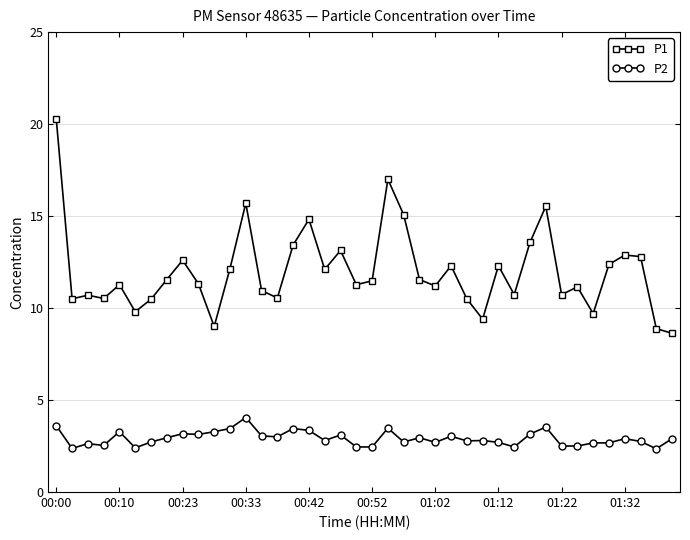

List the series in order of their peak value, lowest first.

P2, P1